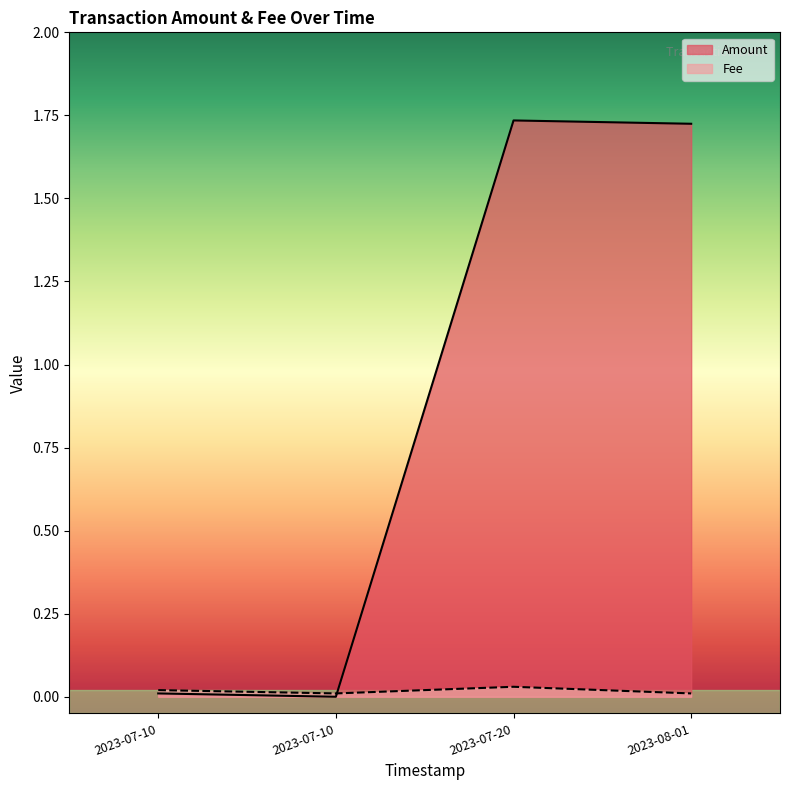

What is the sum of the values at 2023-07-10 and 2023-08-01?

1.7